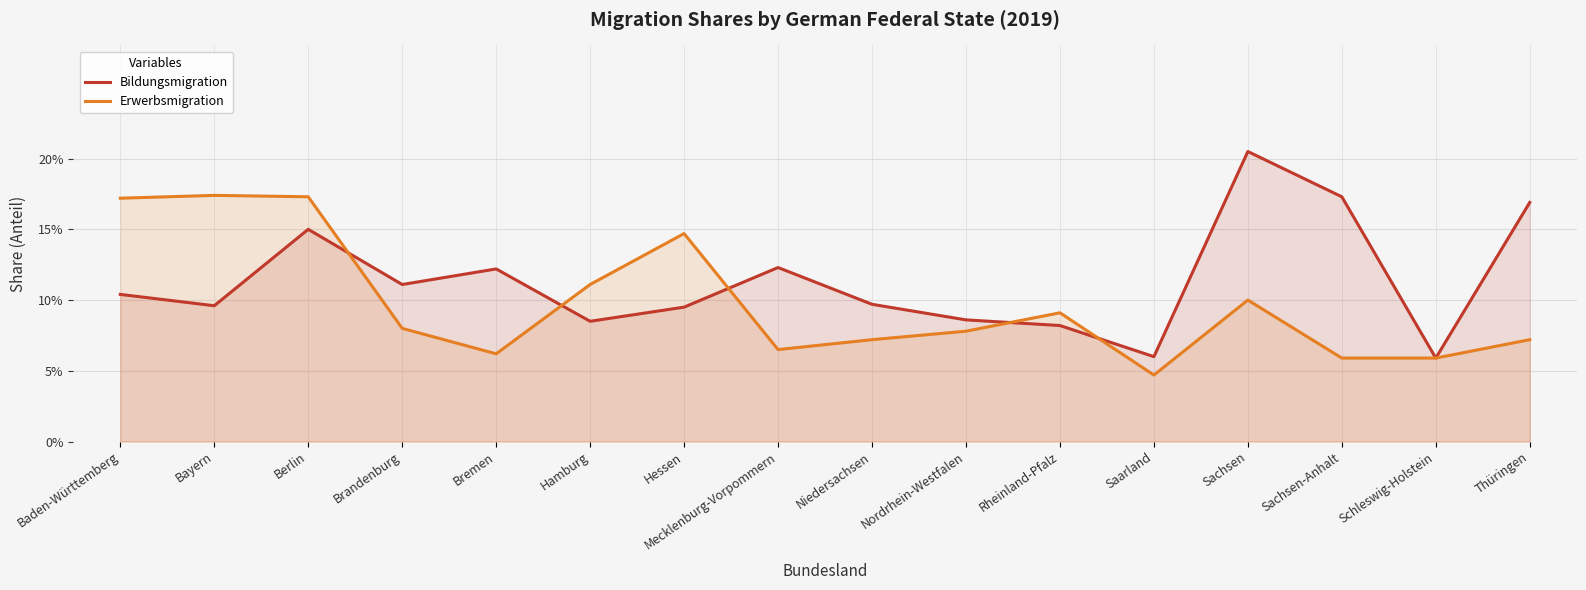

What is the average value of the Bildungsmigration series?

0.1